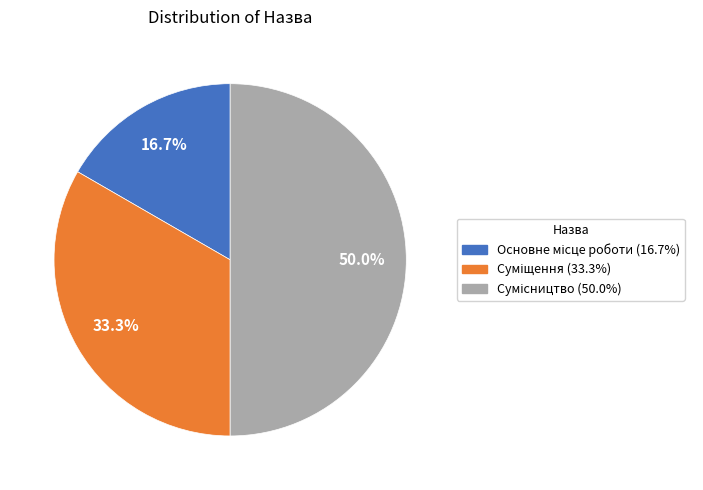

Count the number of slices in the pie.

3